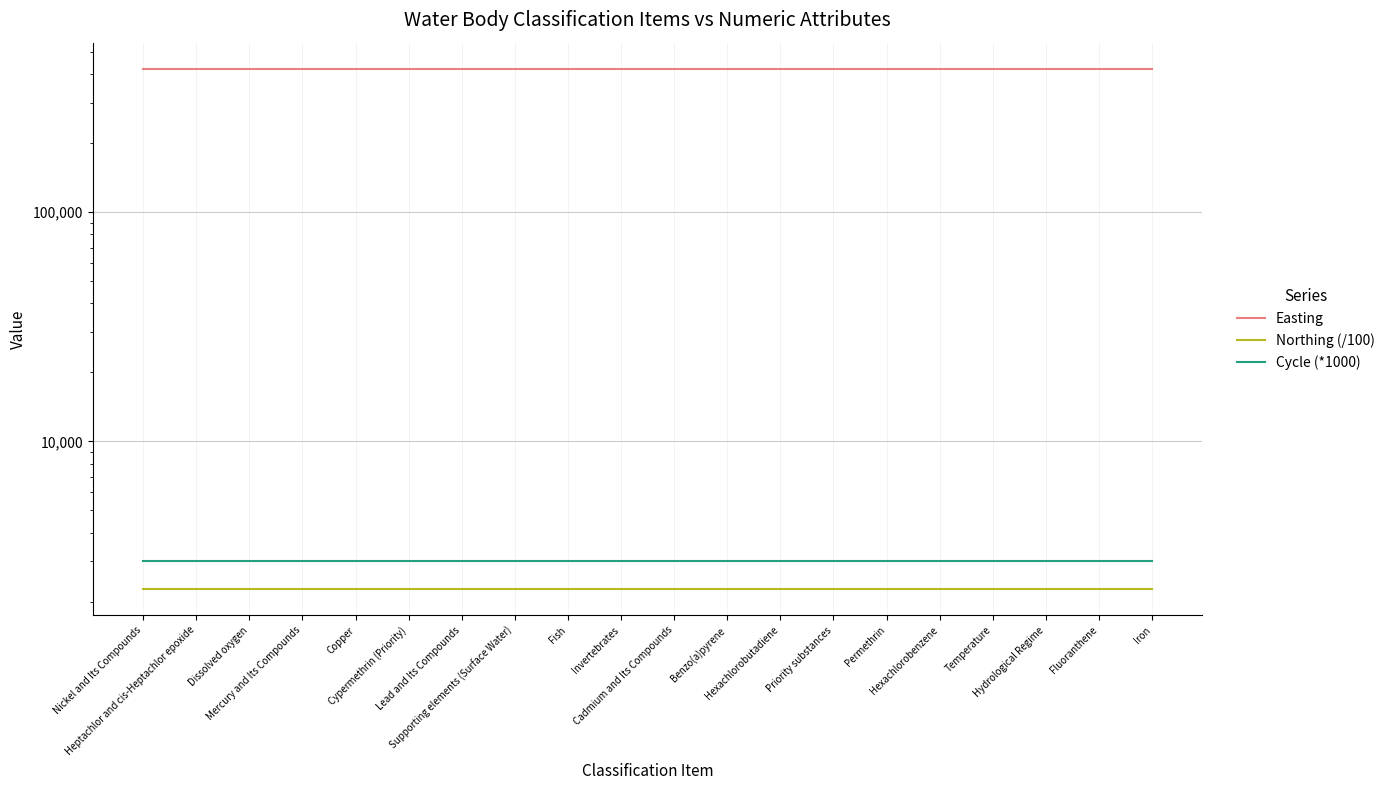

At how many categories does at least one series exceed 240093?

20